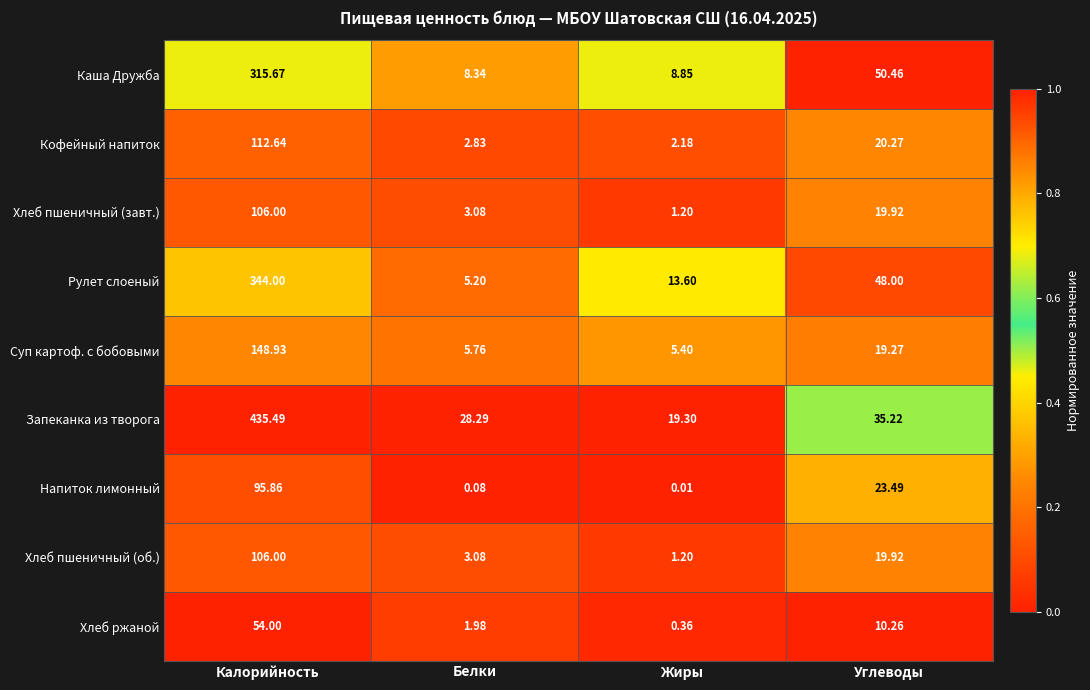

Rank the categories by Хлеб ржаной value from highest to lowest.

Калорийность, Углеводы, Белки, Жиры